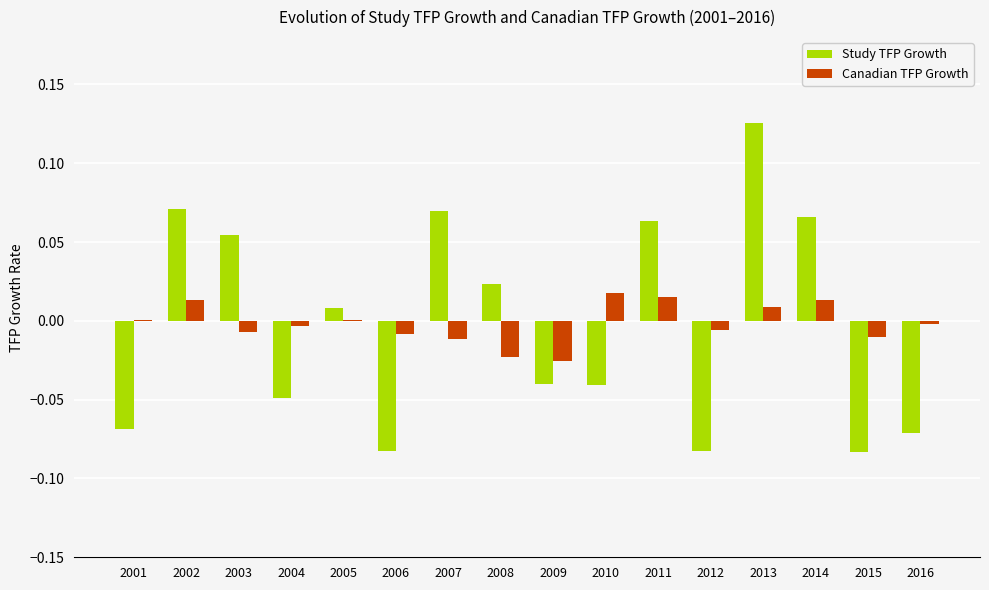

At which category is the sum across all series the highest?

2013